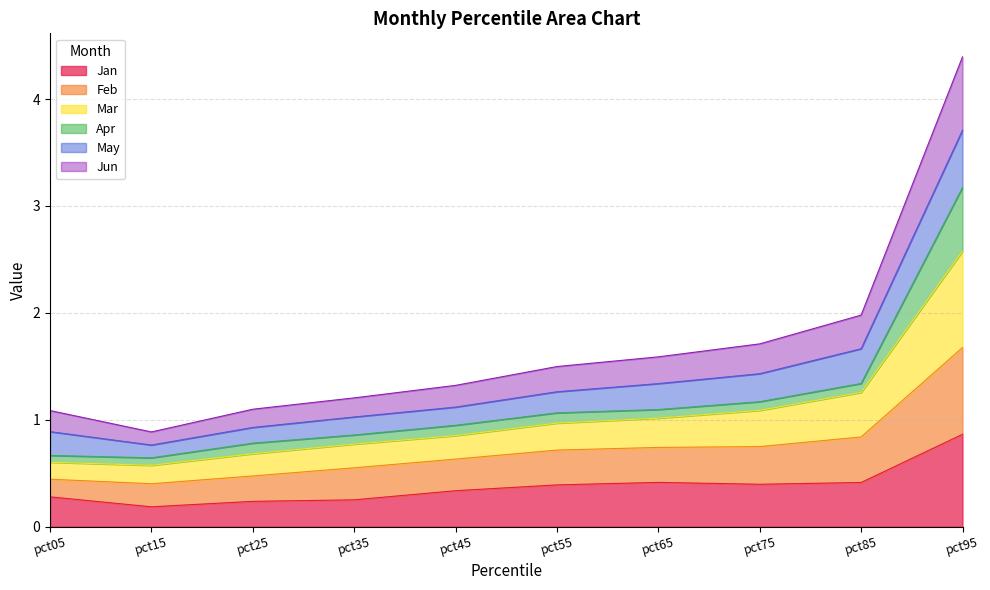

True or false: Jan and Mar intersect in this chart.

False